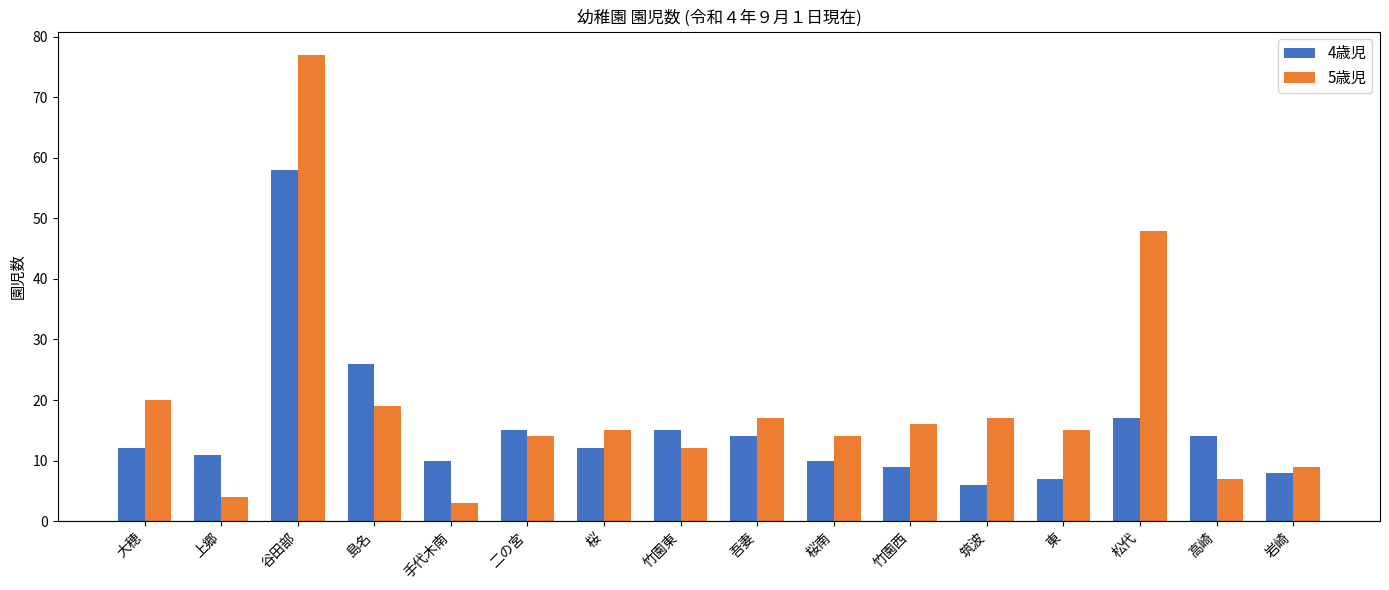

Which series has the widest spread of values?

5歳児